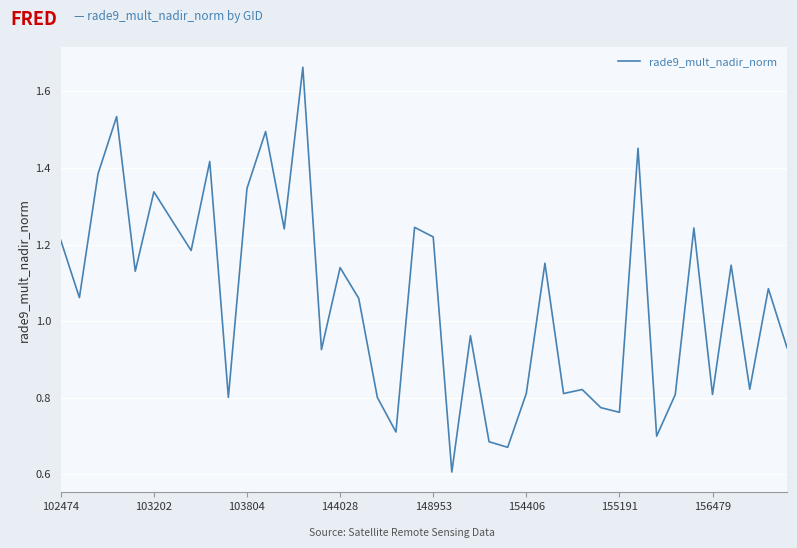

How many lines are shown in the chart?

1